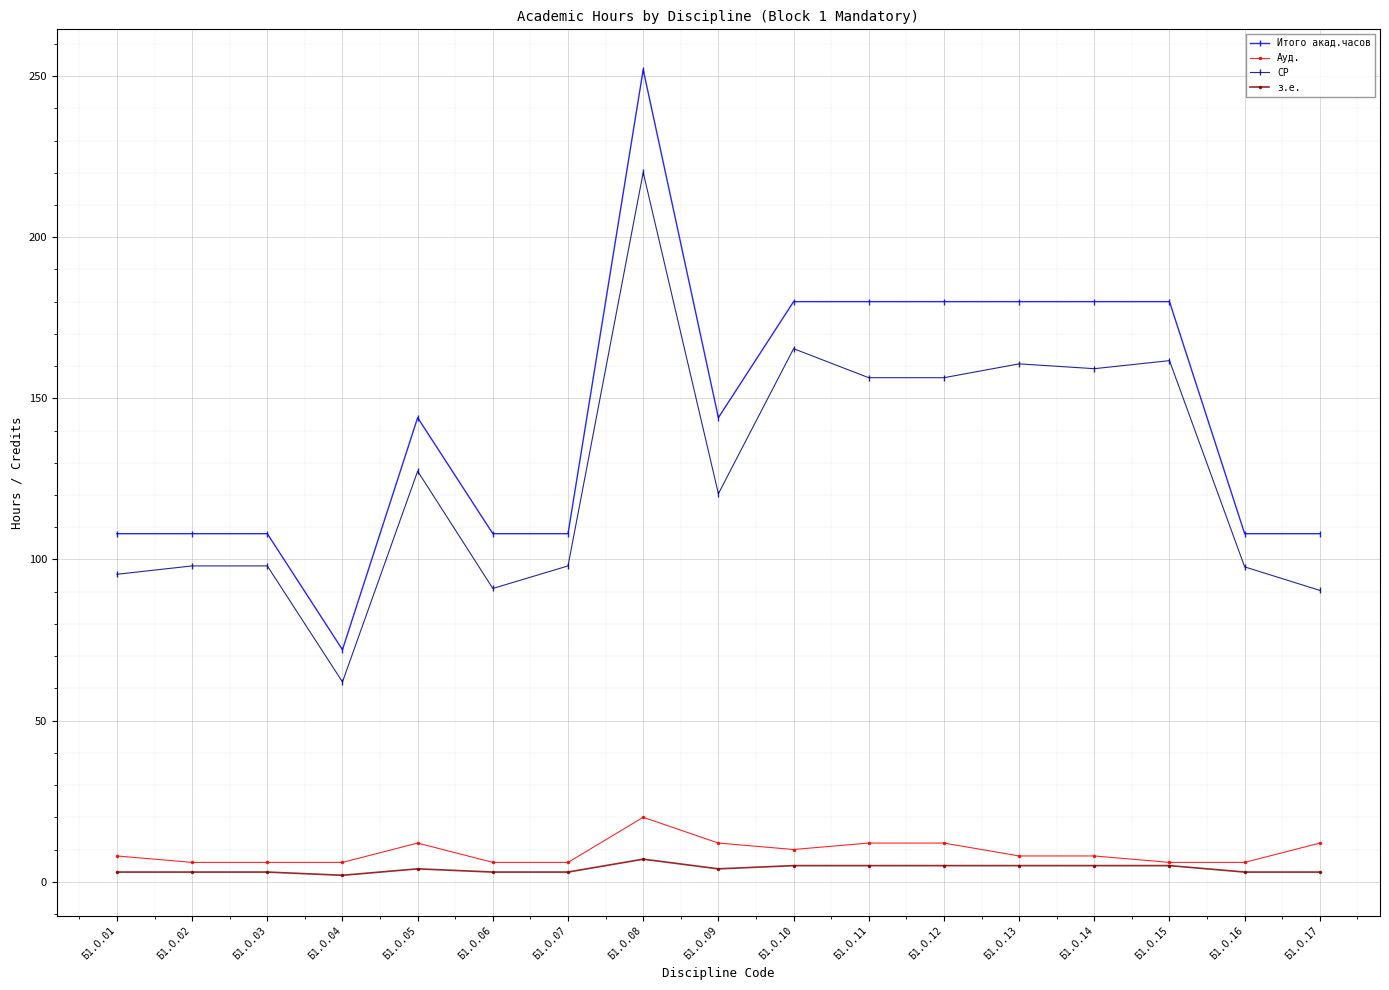

What is the value of the Итого акад.часов point at the 2nd from the left?

108.0